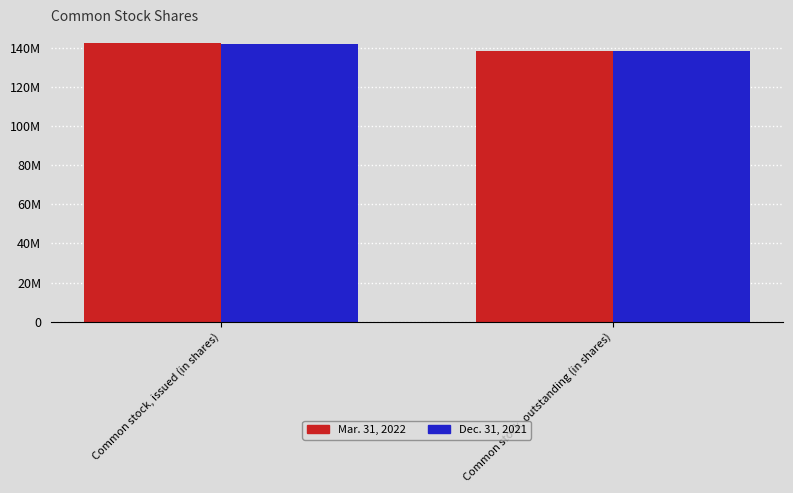

The Mar. 31, 2022 series shows 142487326 at Common stock, issued (in shares). True or false?

True